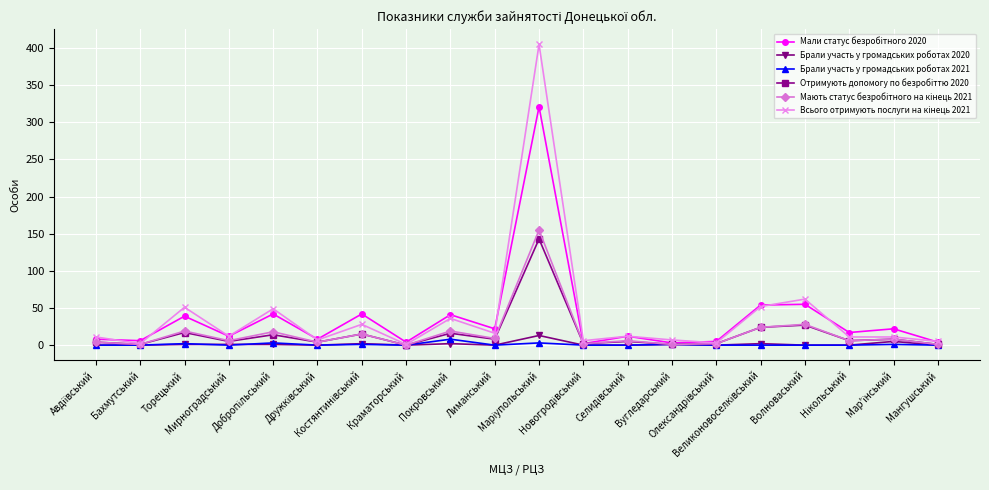

What is the maximum value shown in the chart?

405